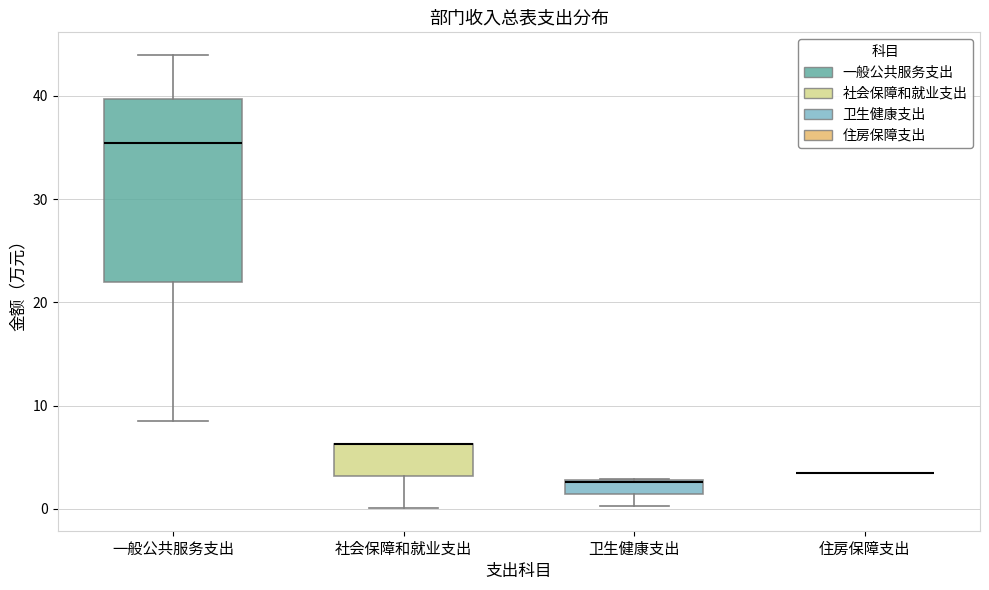

Comparing the boxes themselves (not the whiskers), which one is the tallest?

一般公共服务支出